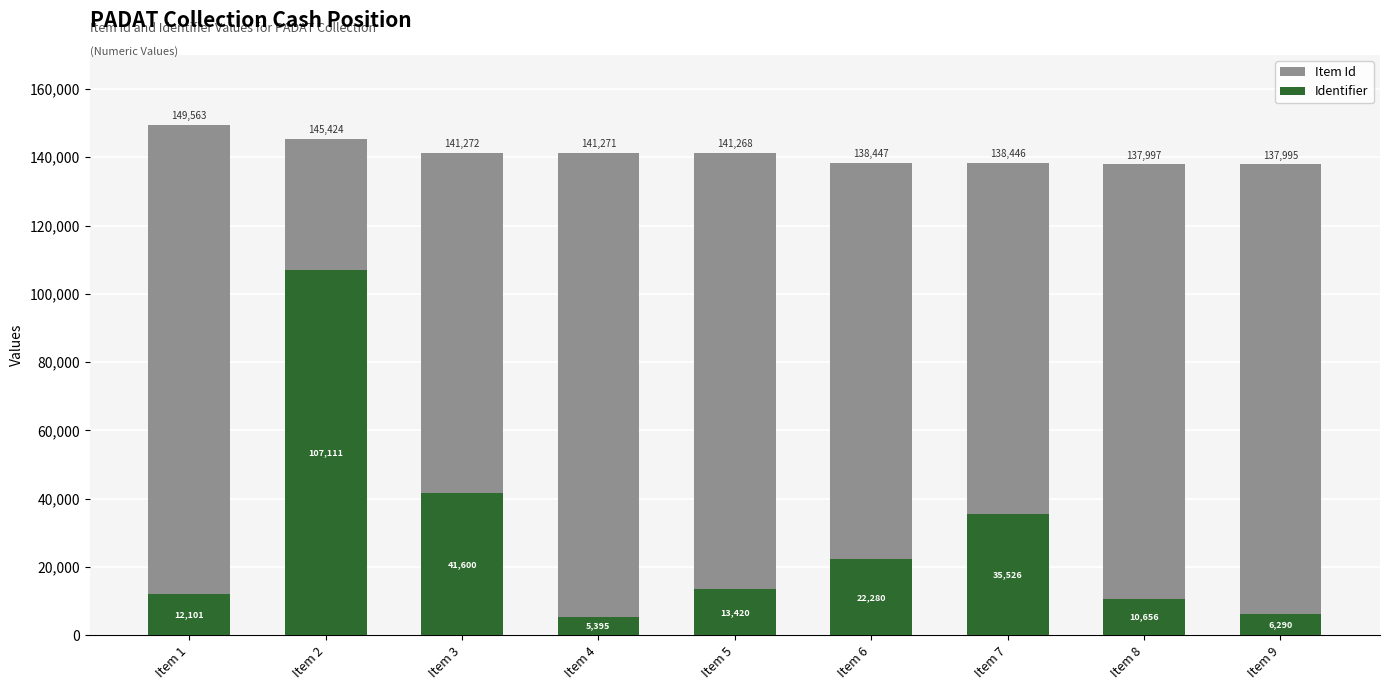

Is it true that Identifier equals 35526 at Item 7?

True